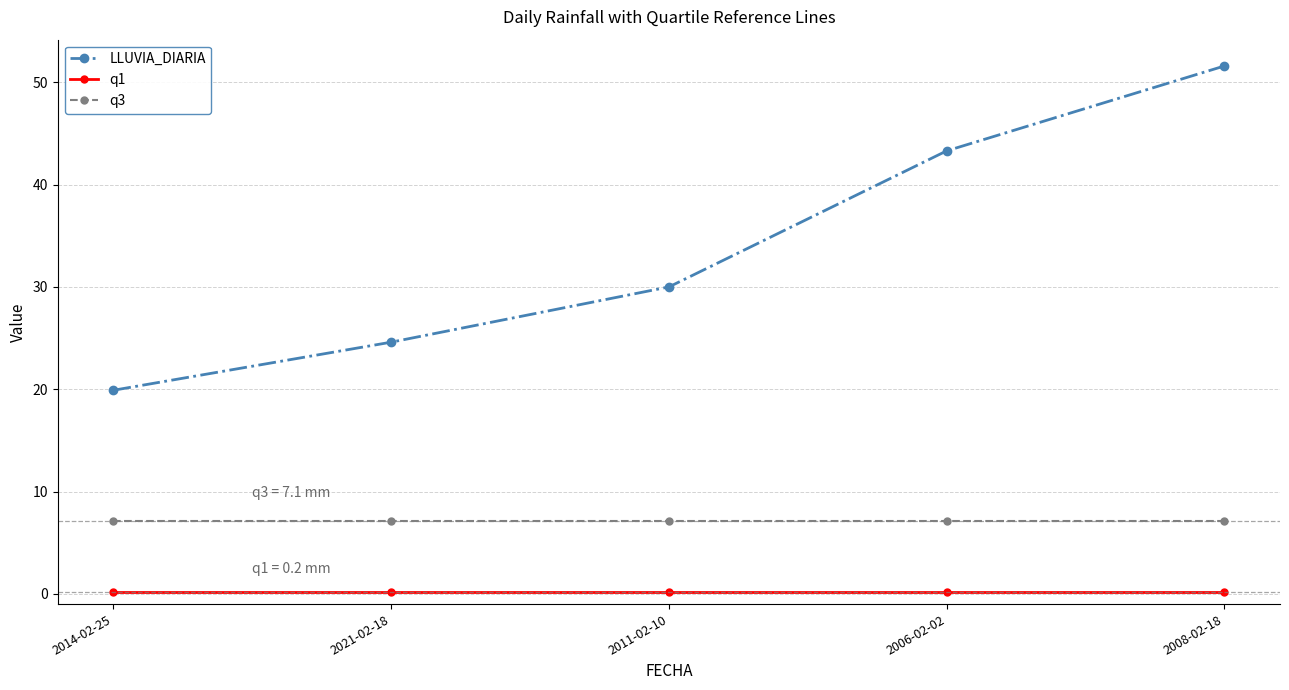

Is the value of LLUVIA_DIARIA at 2014-02-25 greater than the value of q3 at 2008-02-18?

Yes